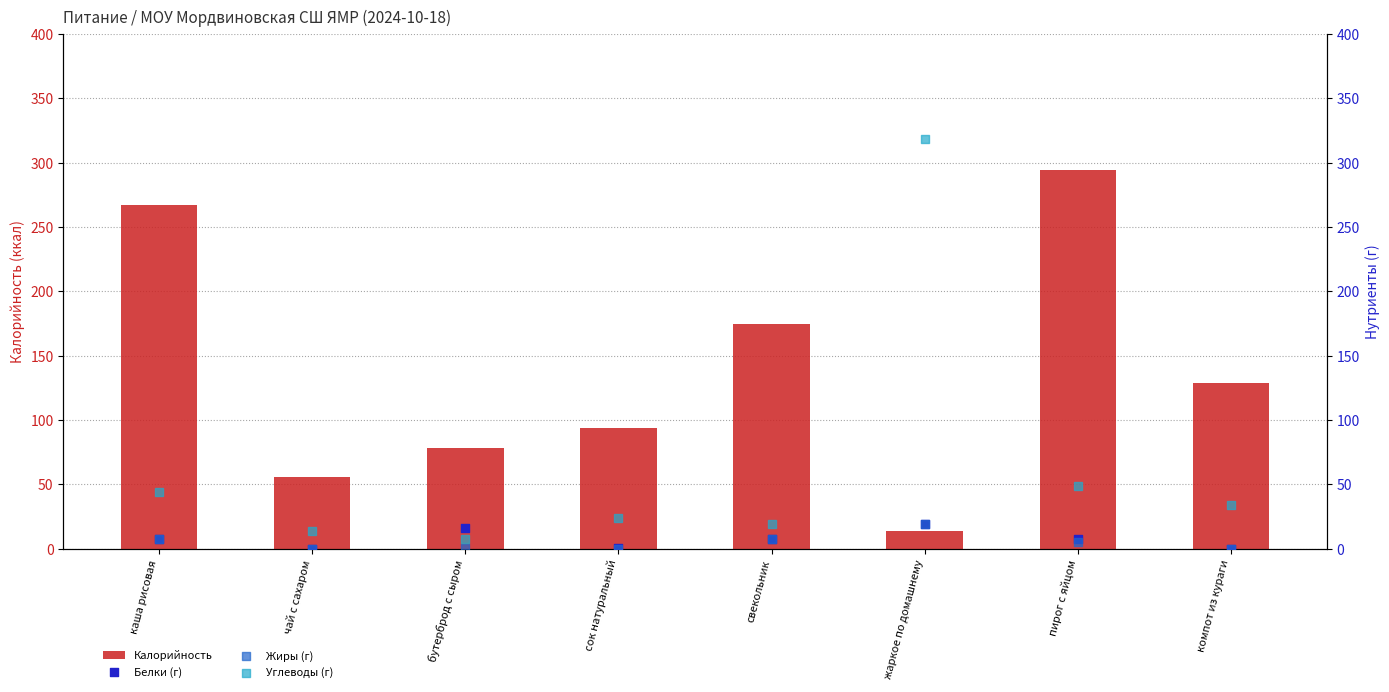

Which series has the largest Y range (max minus min)?

Углеводы (г)